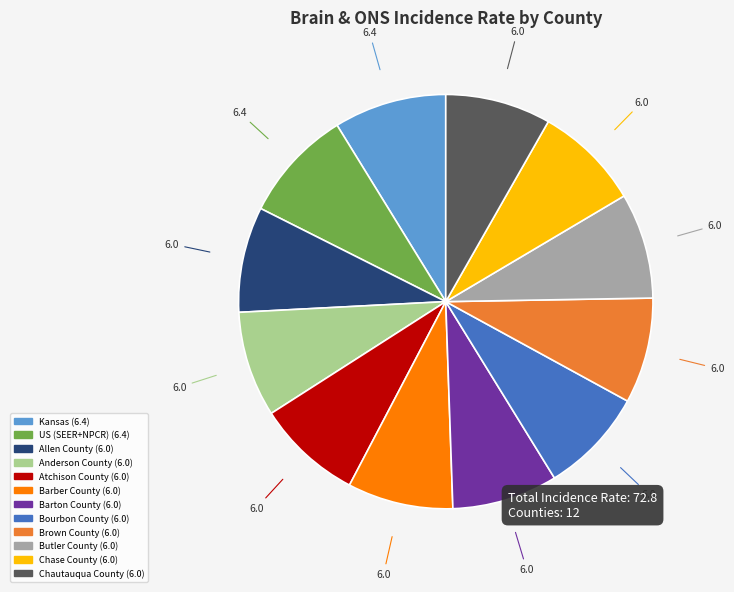

How many segments does this pie chart have?

12